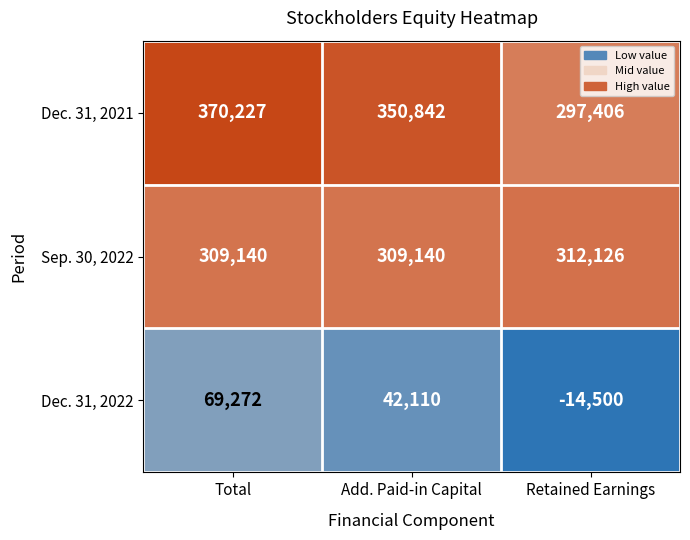

What is the spread (max minus min) of values at Add. Paid-in Capital?

308732